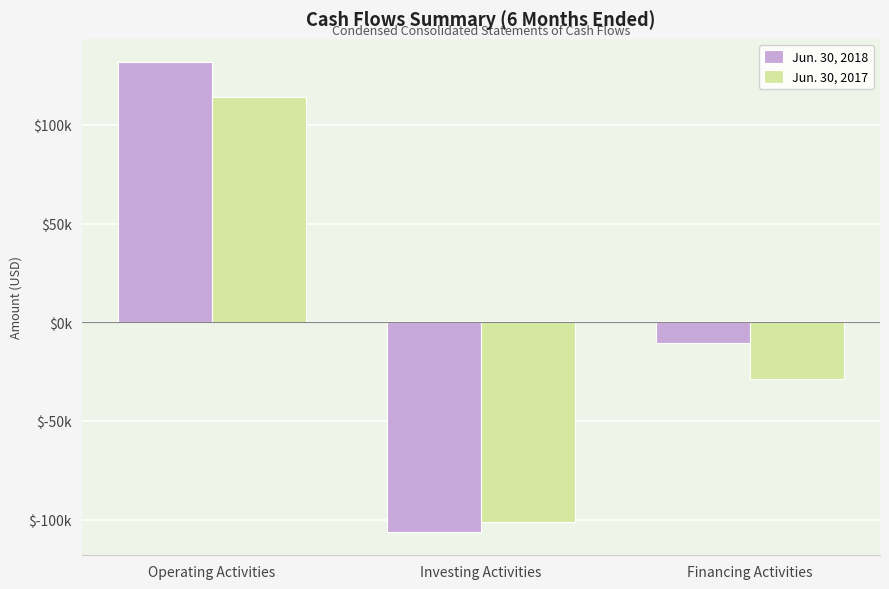

At which label does Jun. 30, 2017 reach its peak?

Operating Activities